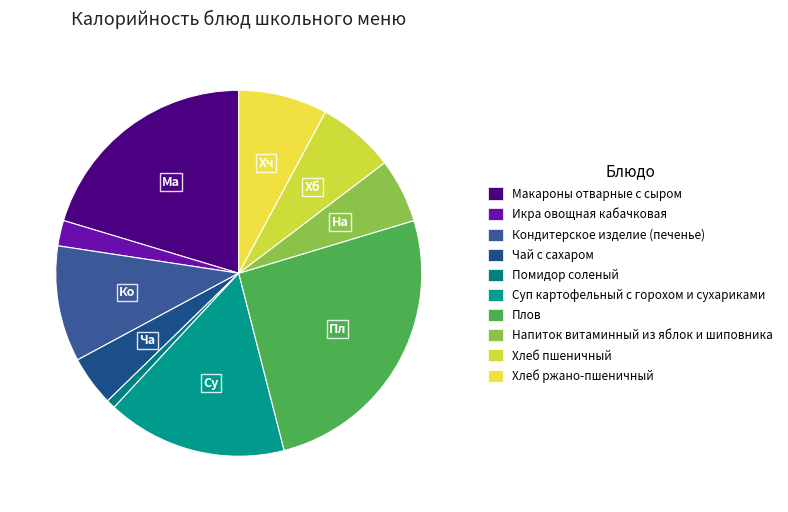

How many slices are in this pie chart?

10